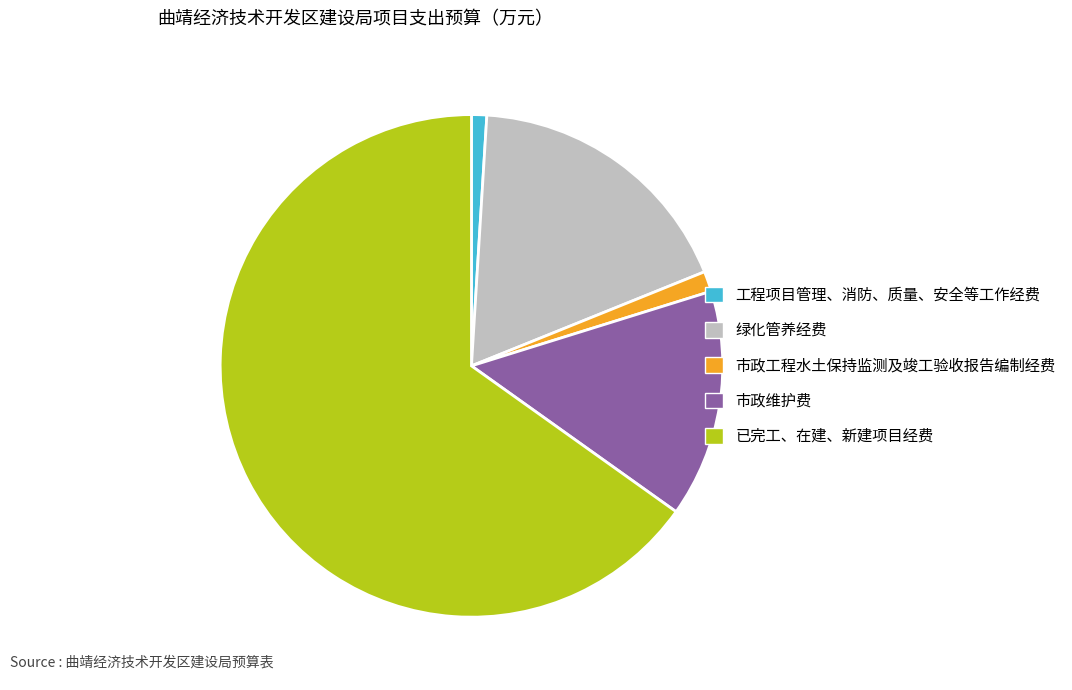

Between 绿化管养经费 and 市政维护费, which is larger?

绿化管养经费